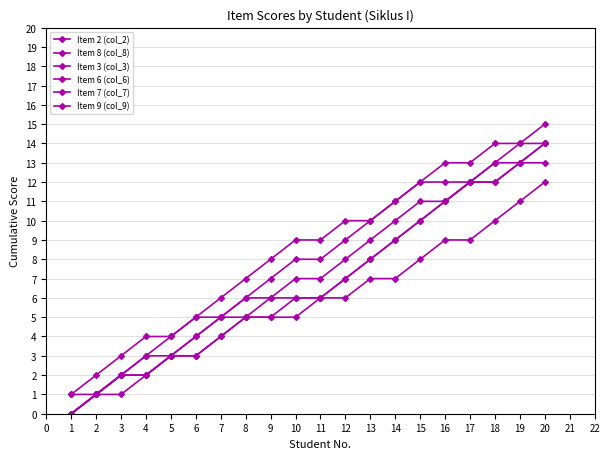

Which series has the largest range (max minus min)?

Item 3 (col_3)